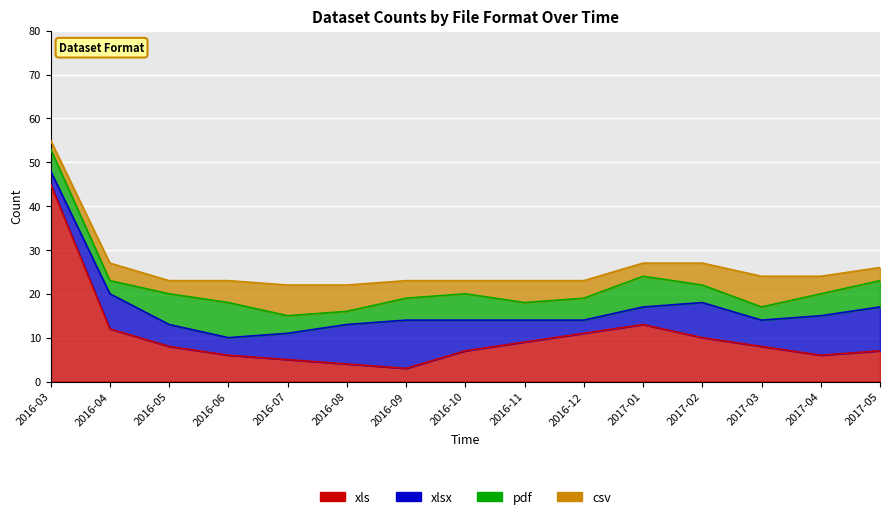

Where is the first local maximum for csv?

2016-04